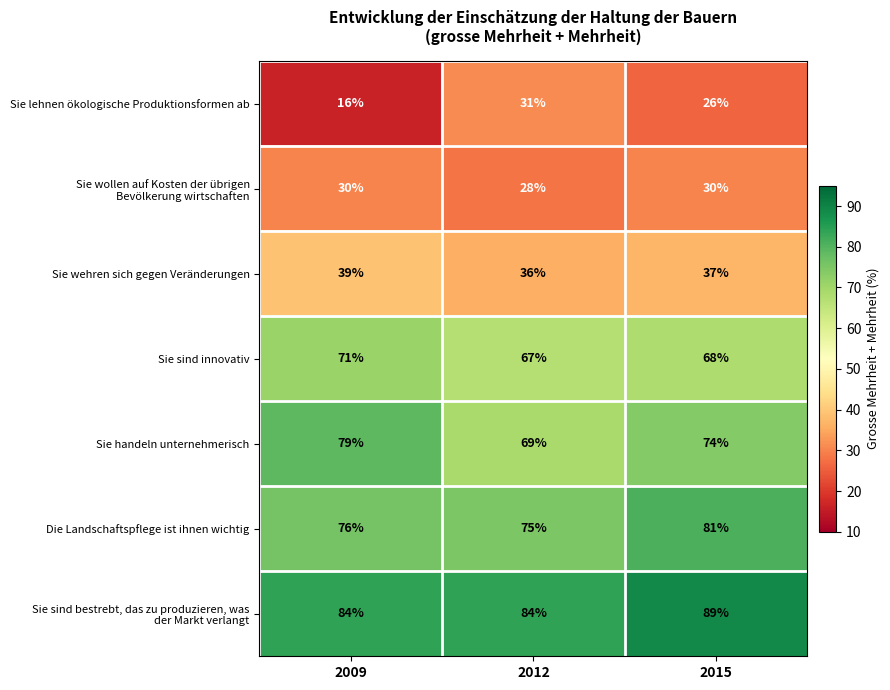

What is the spread (max minus min) of values at 2015?

63